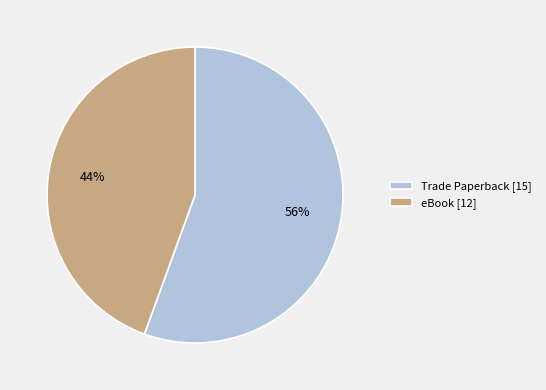

To the nearest percent, what portion does Trade Paperback represent?

56%